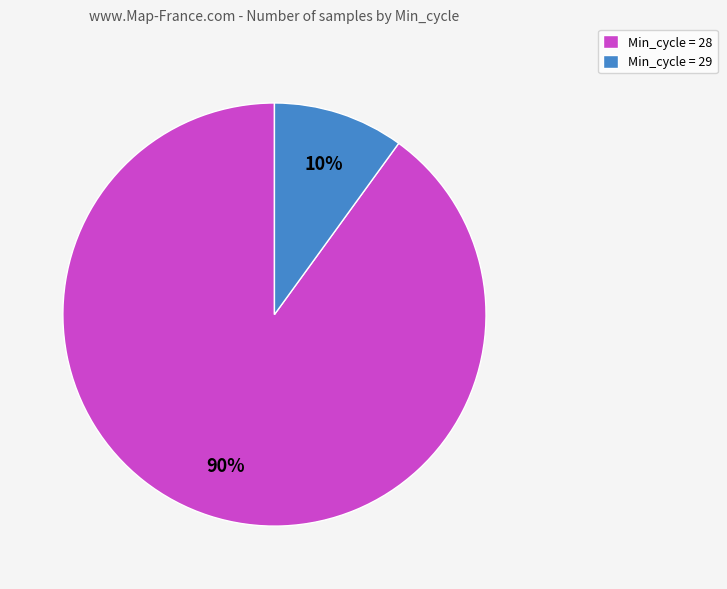

How many slices are in this pie chart?

2